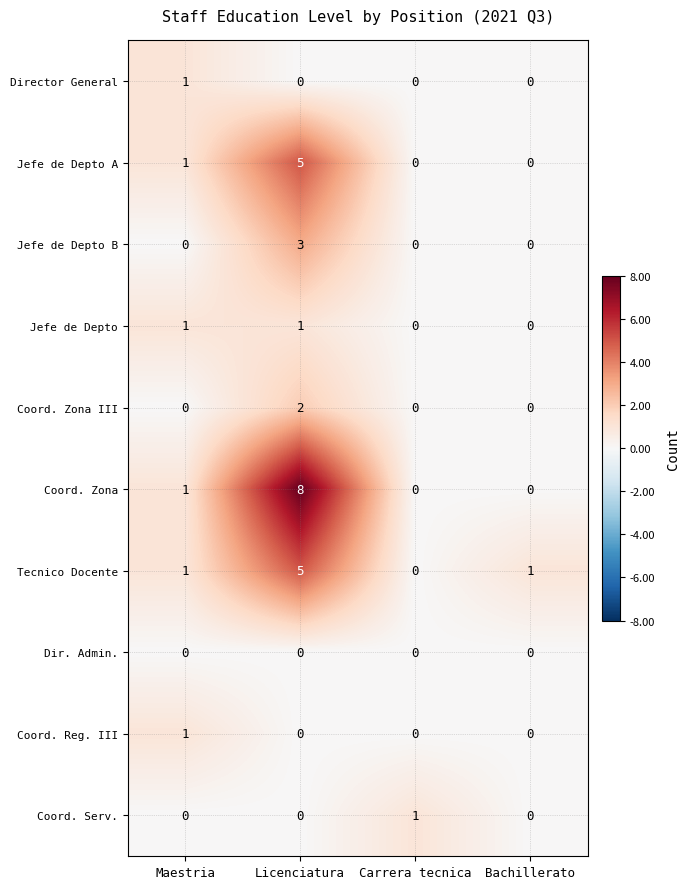

The Coord. Zona III series shows 2 at Licenciatura. True or false?

True